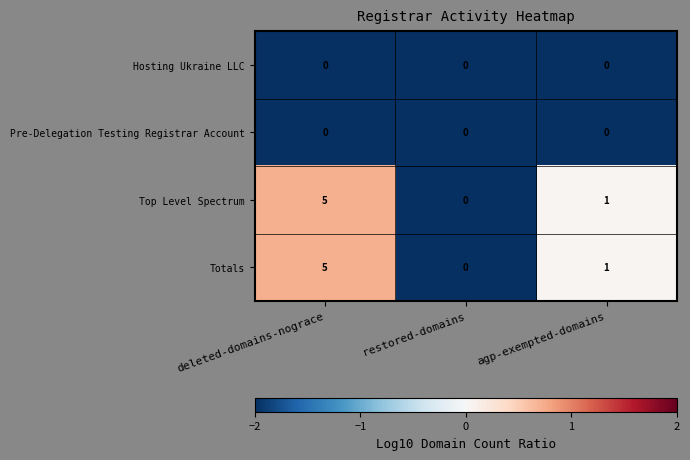

Is it true that Top Level Spectrum equals 0 at restored-domains?

True